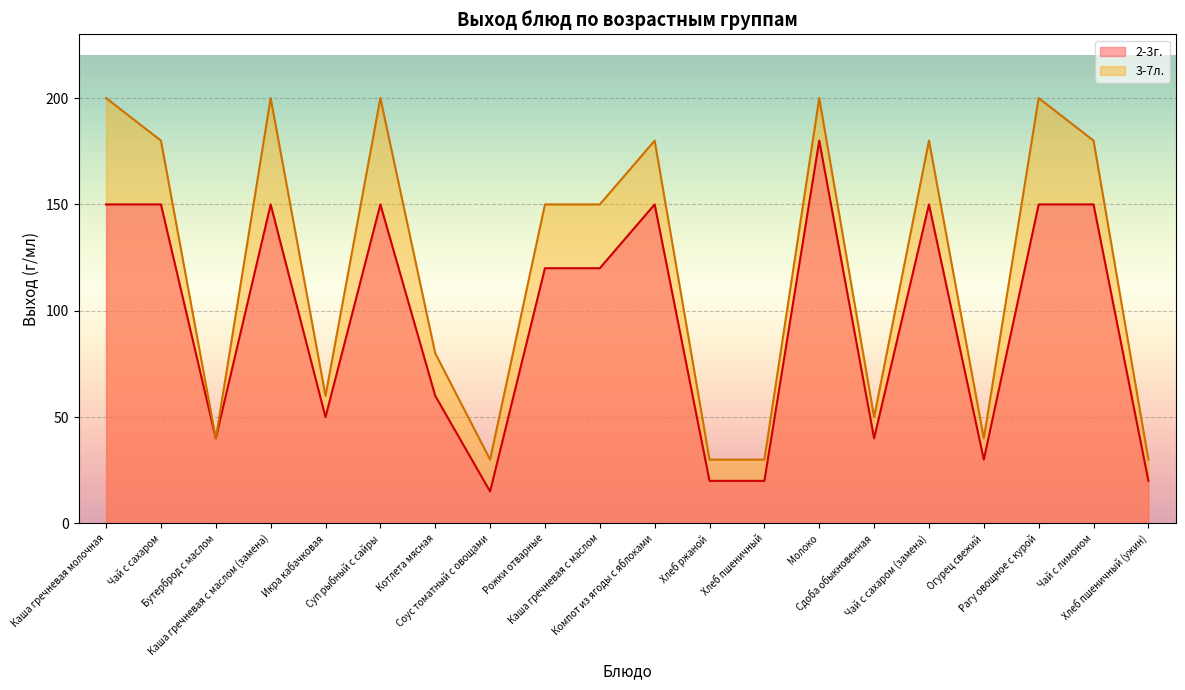

True or false: 3-7л. and 2-3г. intersect in this chart.

False